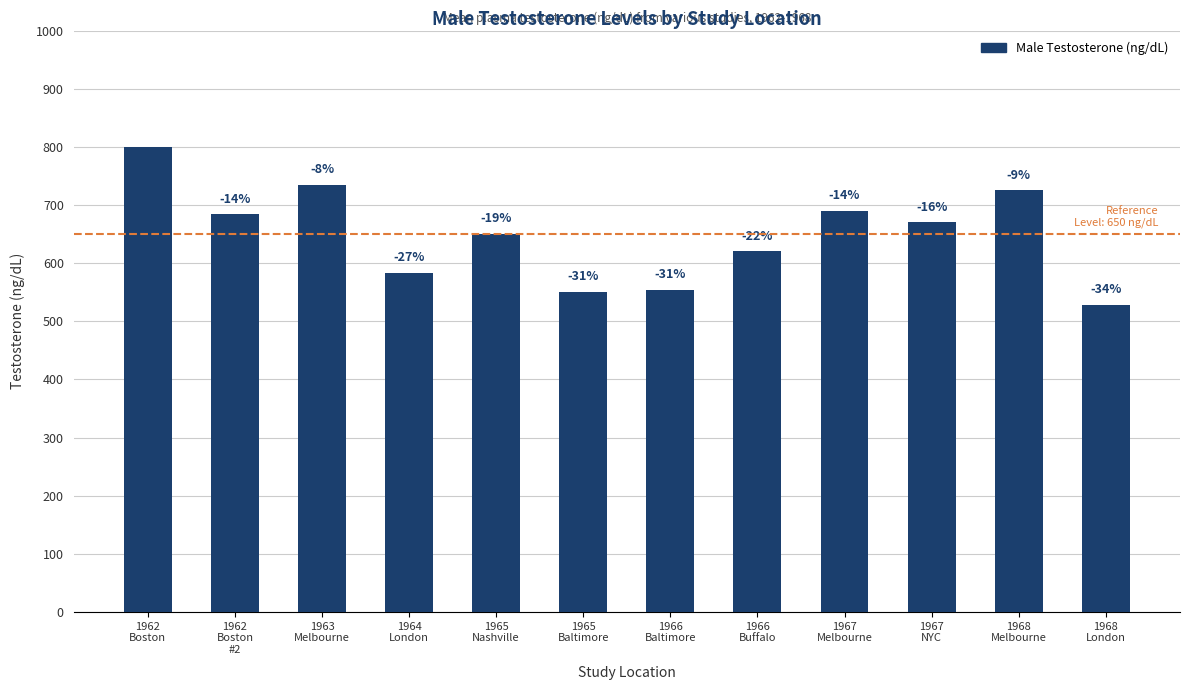

How many bars are there in total?

12